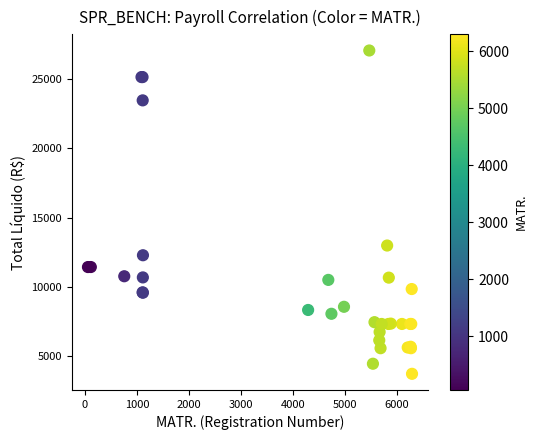

What Y value in the scatter plot is closest to 15388?

12980.2